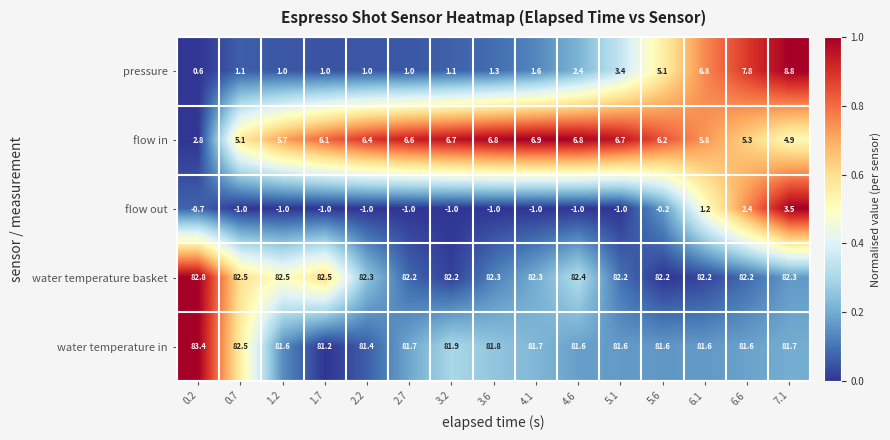

The pressure series shows 1.3 at 3.6. True or false?

True